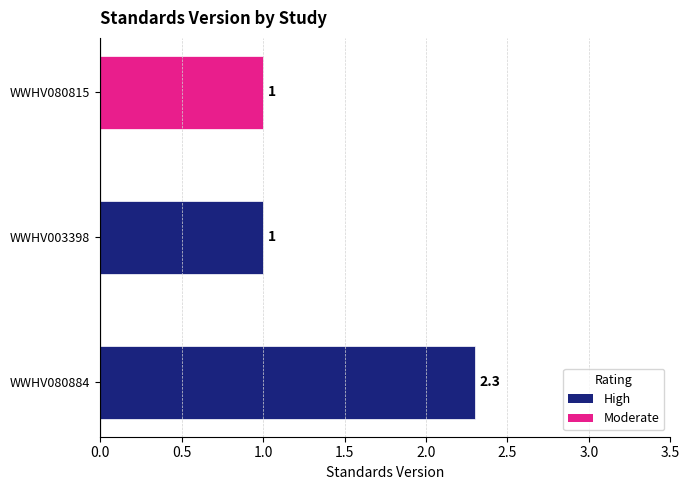

Which has a higher value, WWHV080815 or WWHV080884?

WWHV080884